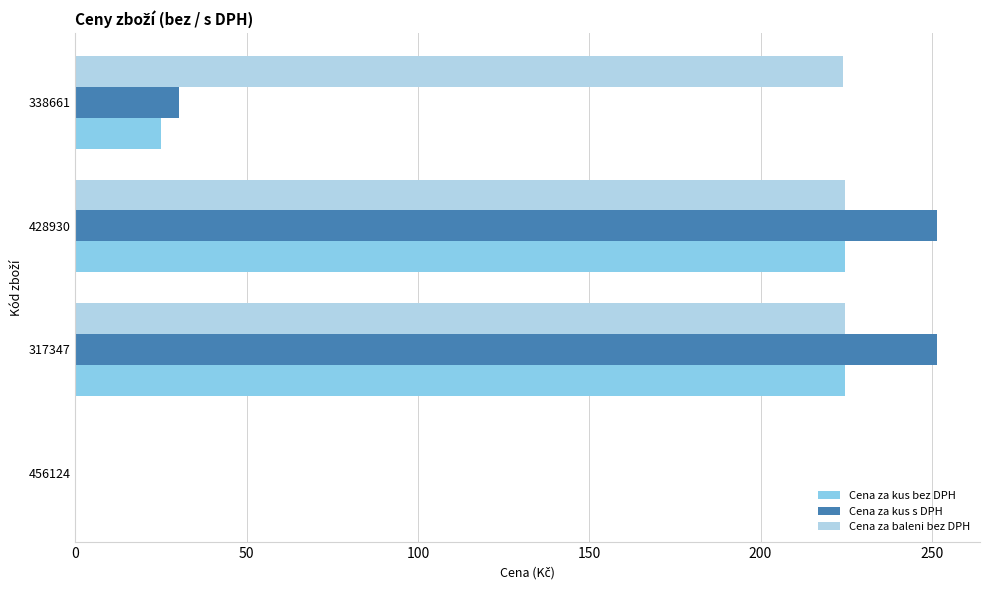

Count the number of data series in this chart.

3